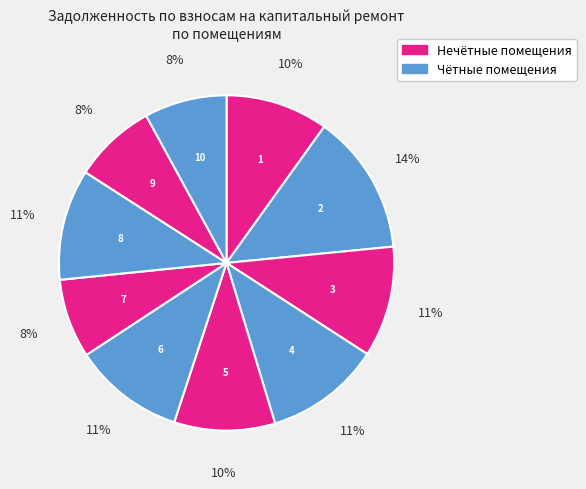

Count the number of slices in the pie.

10